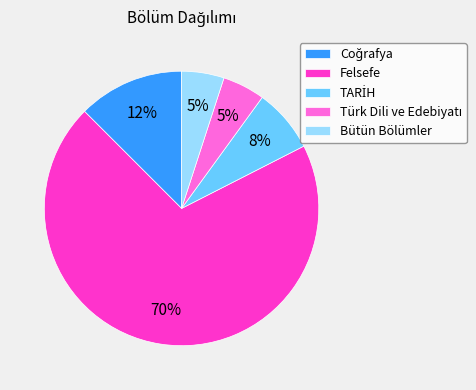

Count the number of slices in the pie.

5